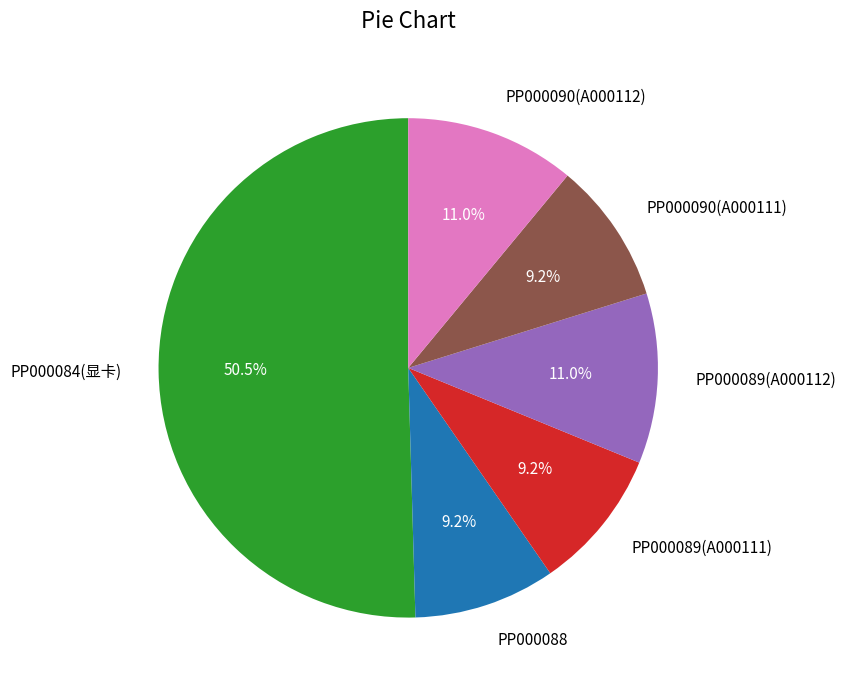

Approximately how many times larger is the value at PP000088 compared to PP000089(A000112)?

0.8